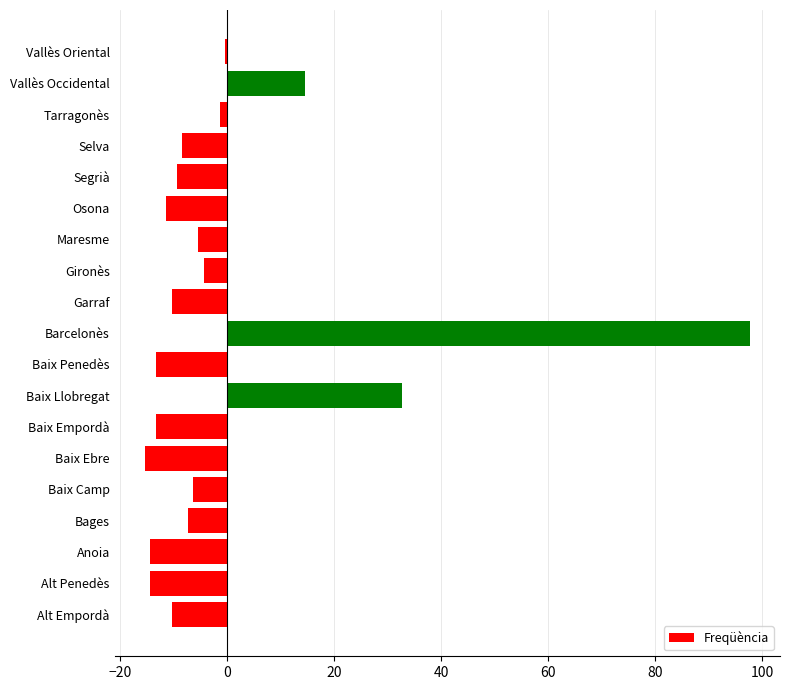

Reading bottom to top, extract all data points from this chart.

Alt Empordà=-10.3	Alt Penedès=-14.3	Anoia=-14.3	Bages=-7.3	Baix Camp=-6.3	Baix Ebre=-15.3	Baix Empordà=-13.3	Baix Llobregat=32.7	Baix Penedès=-13.3	Barcelonès=97.7	Garraf=-10.3	Gironès=-4.3	Maresme=-5.3	Osona=-11.3	Segrià=-9.3	Selva=-8.3	Tarragonès=-1.3	Vallès Occidental=14.7	Vallès Oriental=-0.3